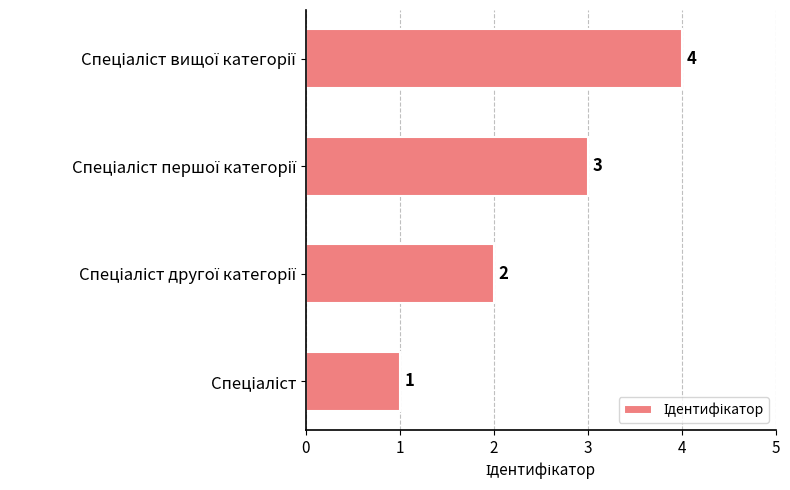

What is the maximum value shown in the chart?

4